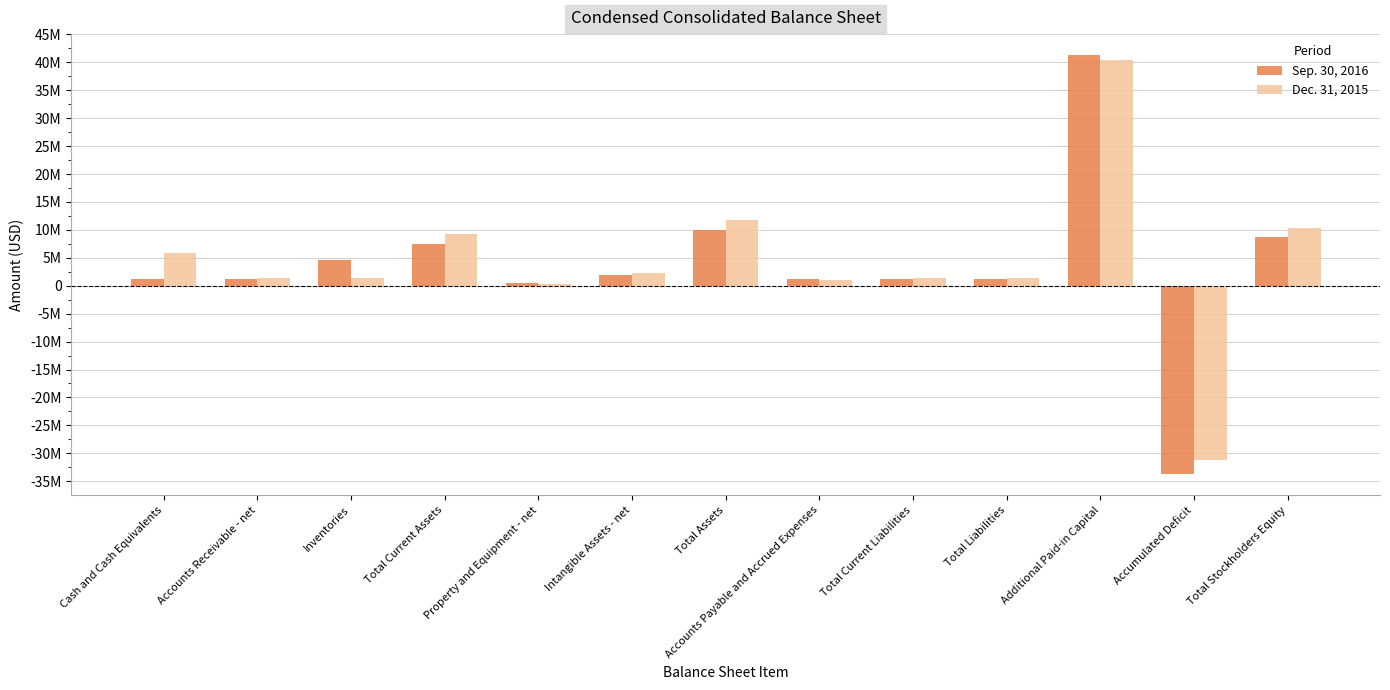

What is the maximum value shown in the chart?

41295540